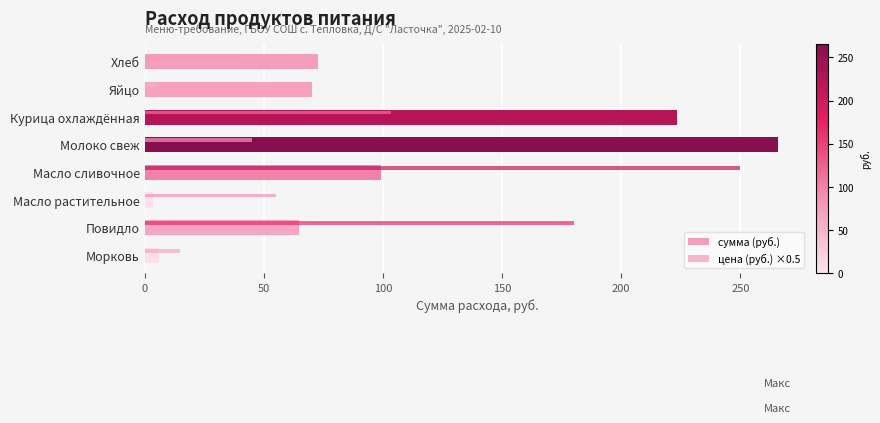

What is the average value of the сумма (руб.) series?

100.7